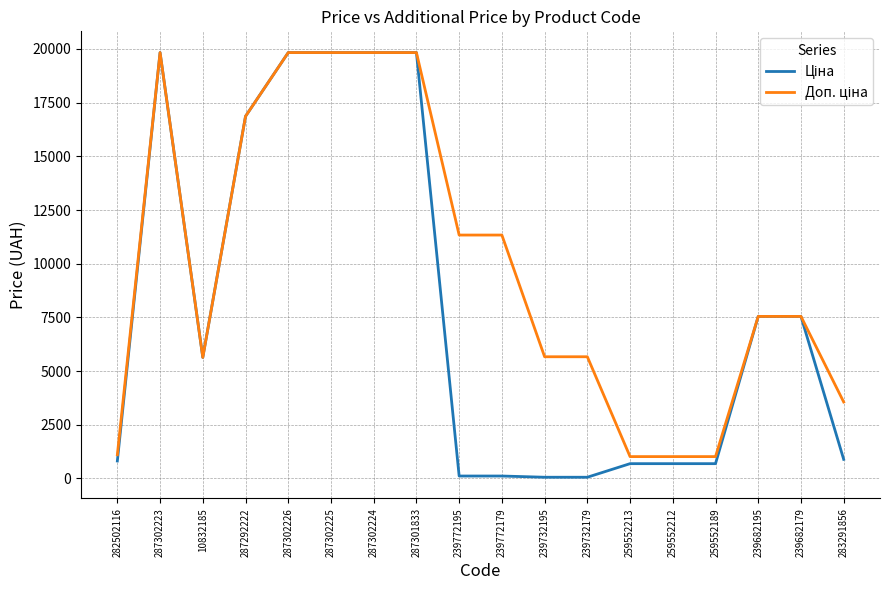

What is the spread (max minus min) of values at 282502116?

288.7